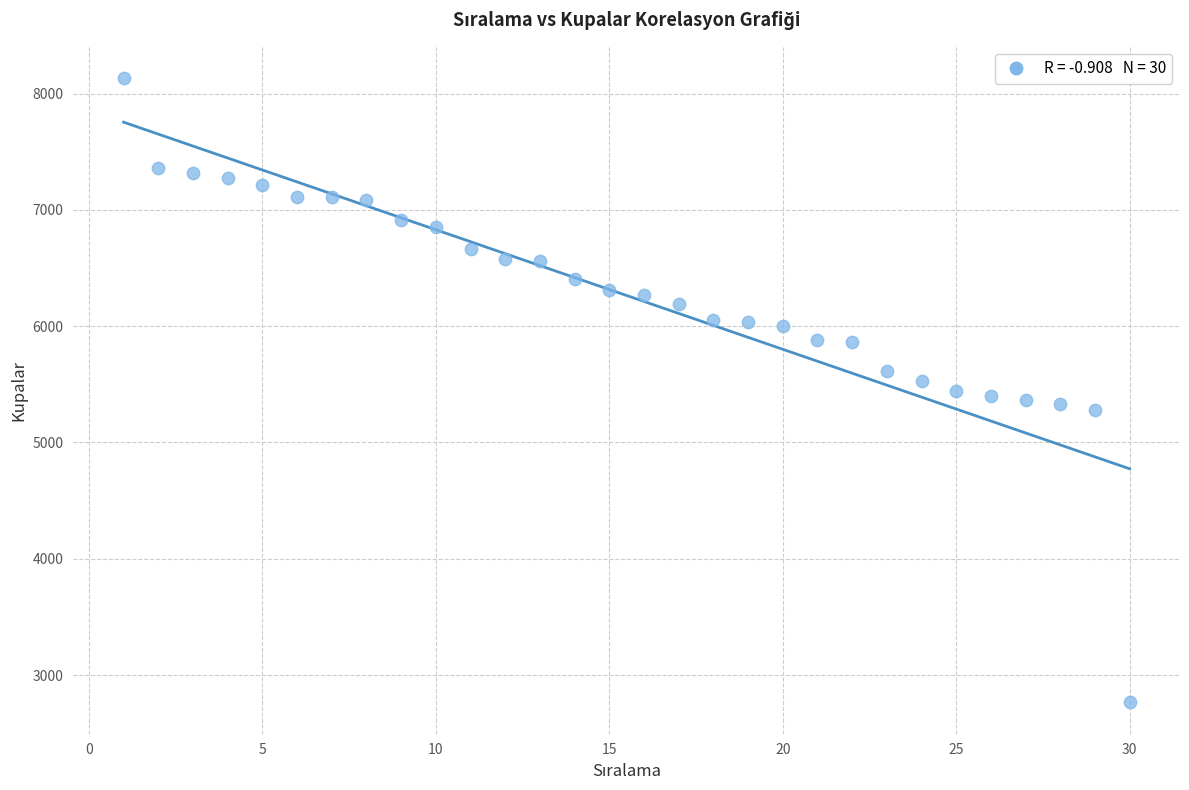

What is the range of X values (max minus min)?

29